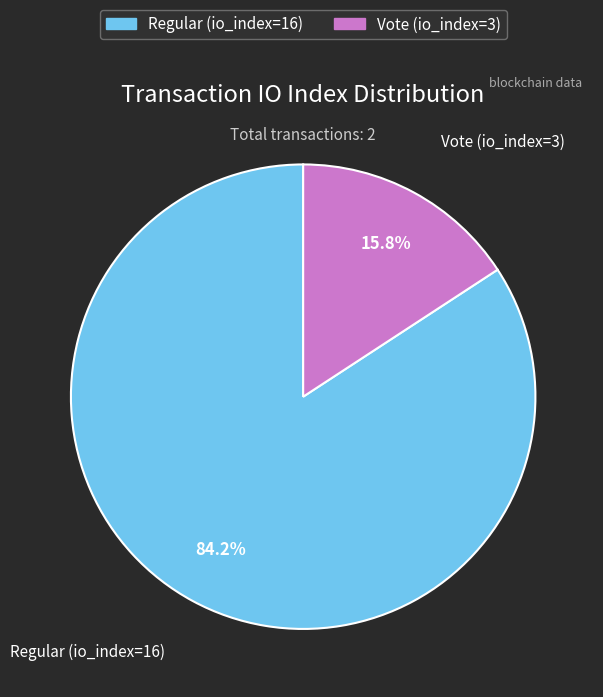

How many slices are in this pie chart?

2